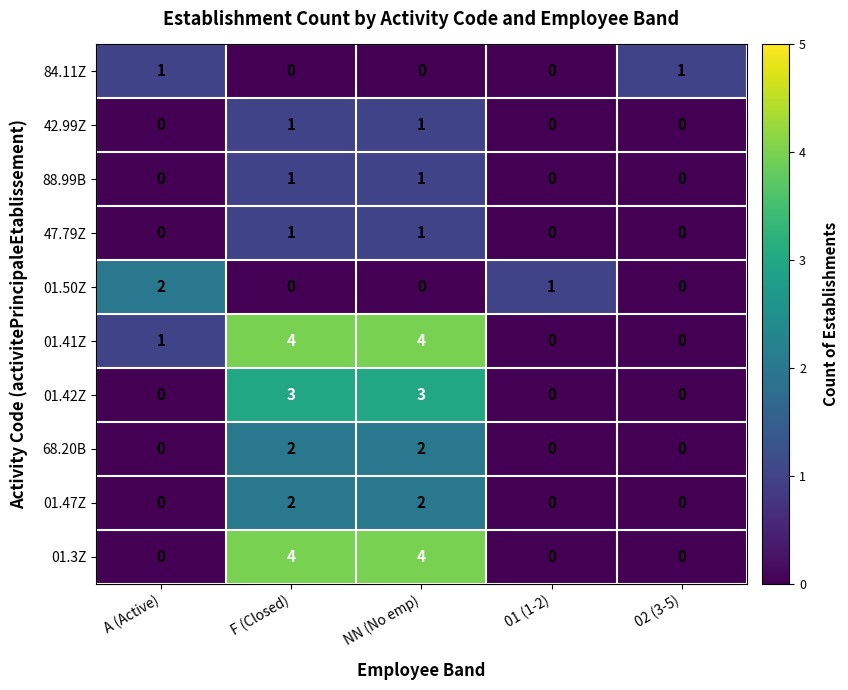

How many values in the 84.11Z series exceed 0?

2